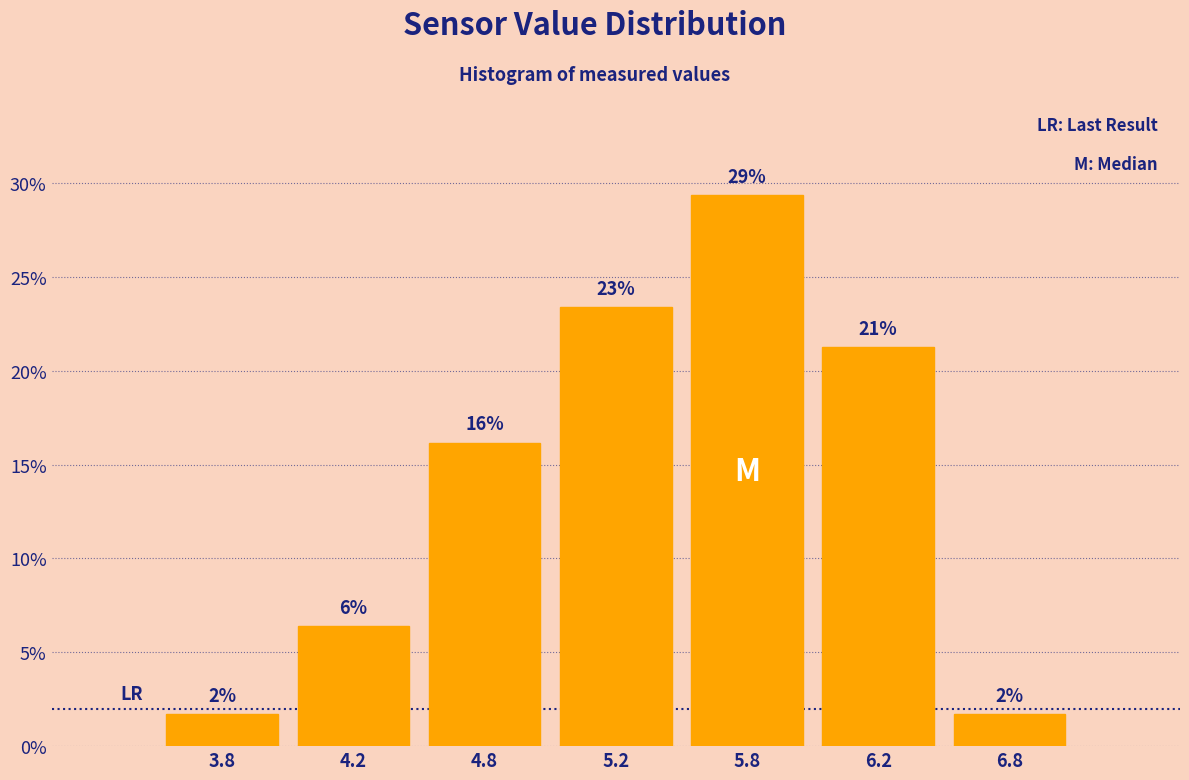

How many bars are there in total?

7